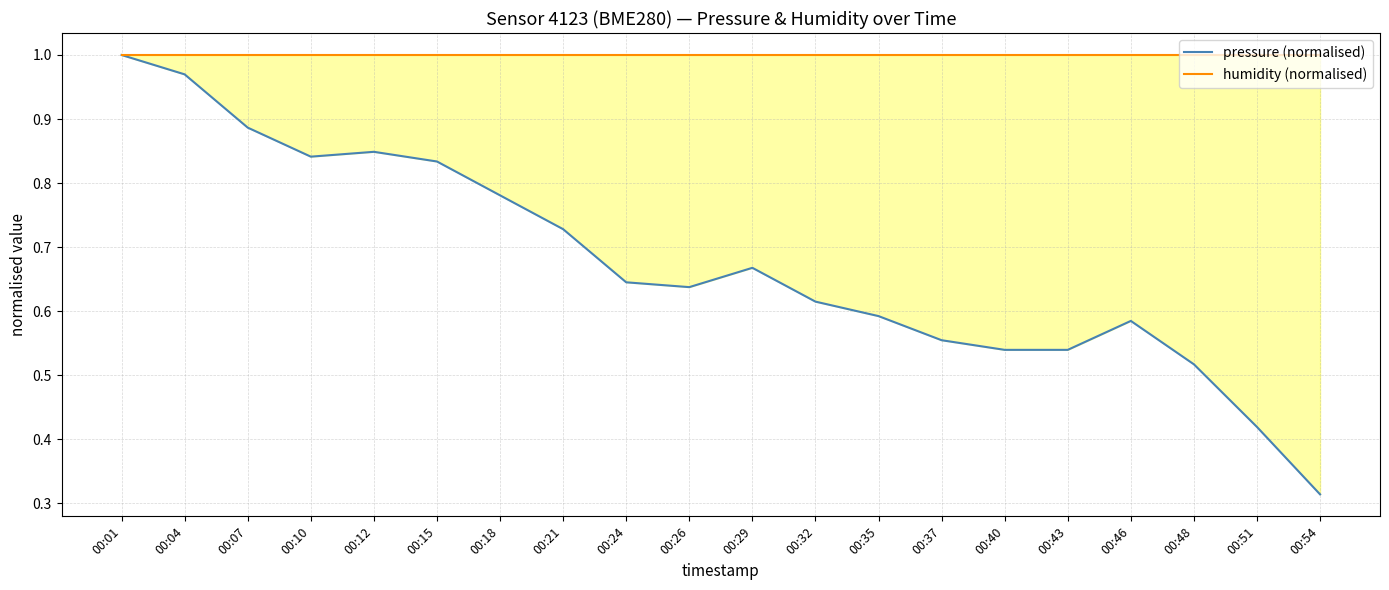

How many interior local peaks does the pressure (normalised) series have?

3